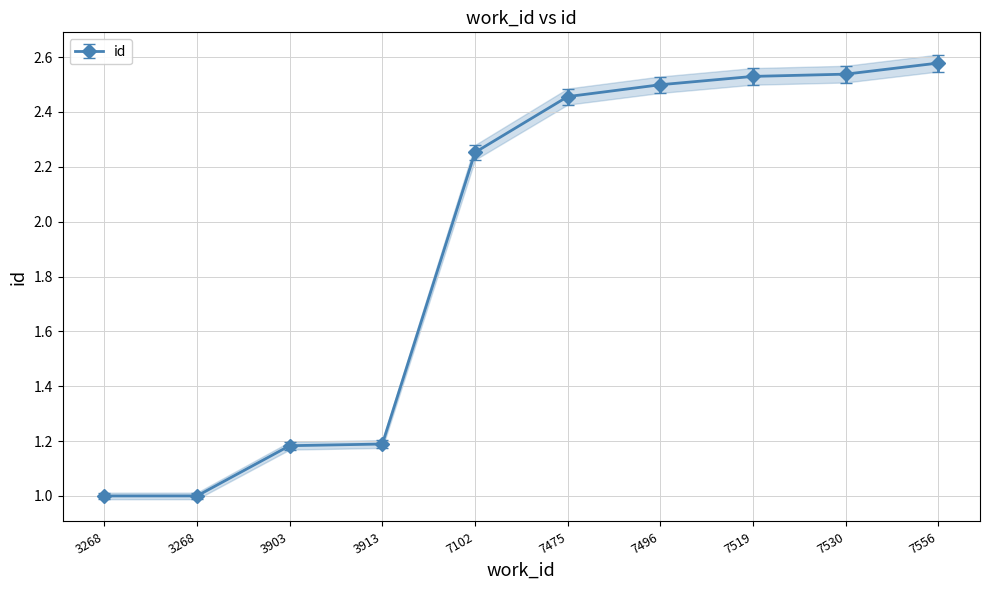

Which category has the highest value across all series?

7556